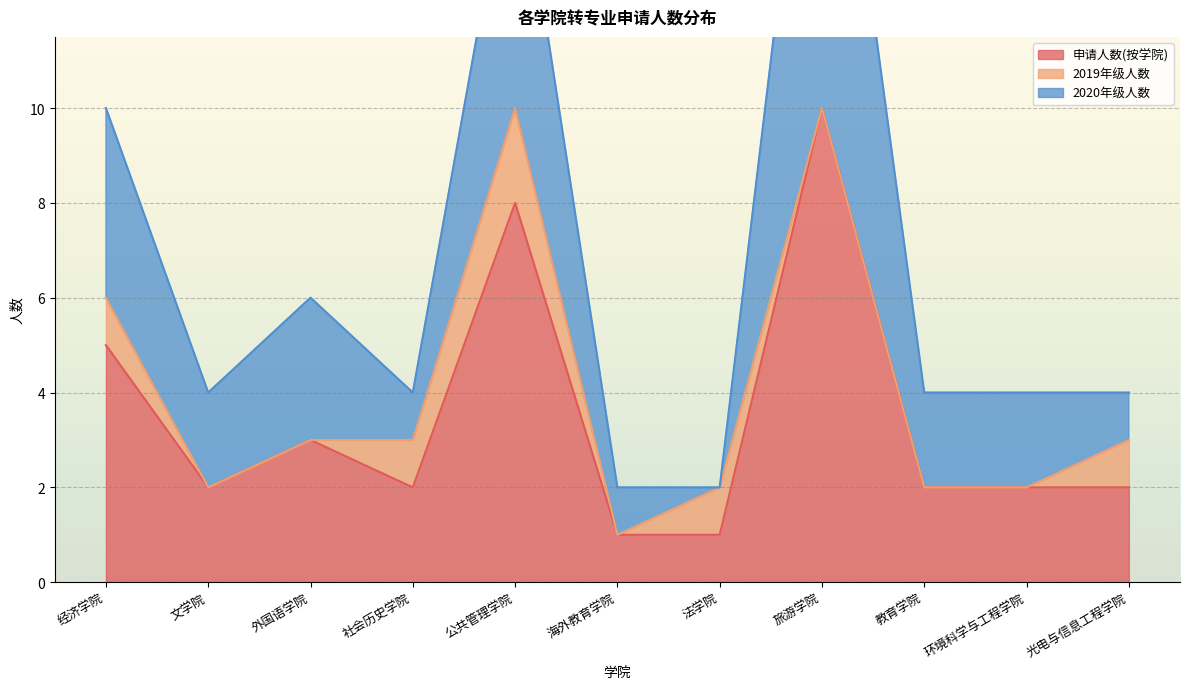

What is the value of the 申请人数(按学院) point at the 4th from the left?

2